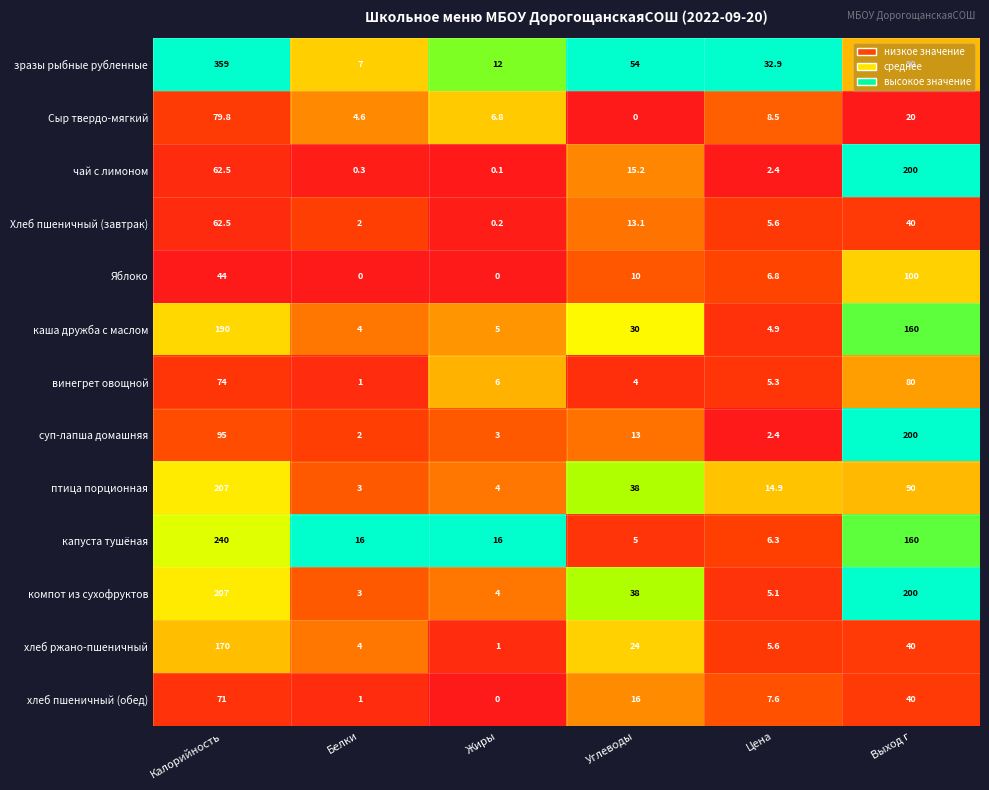

Which series has the widest spread of values?

зразы рыбные рубленные